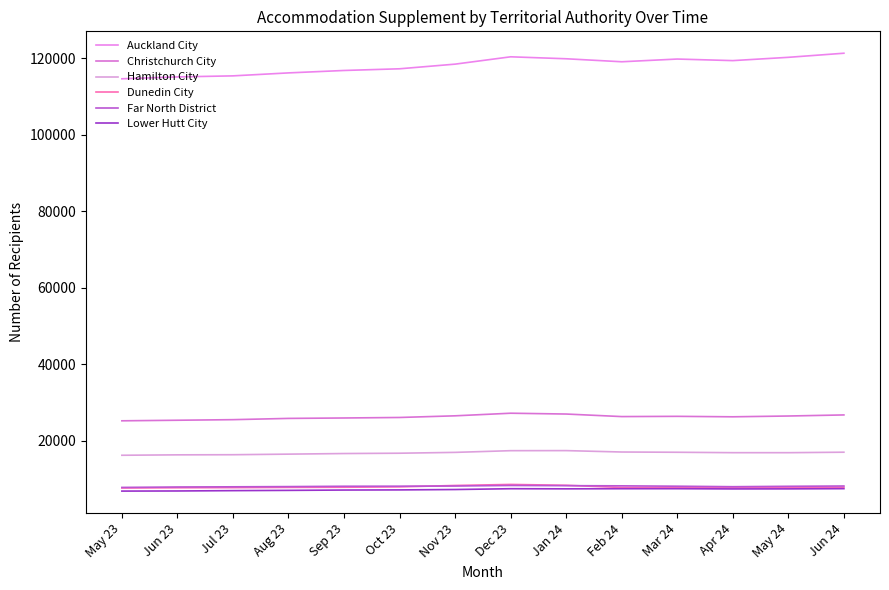

What is the value of the Lower Hutt City point at the 11th from the left?

7467